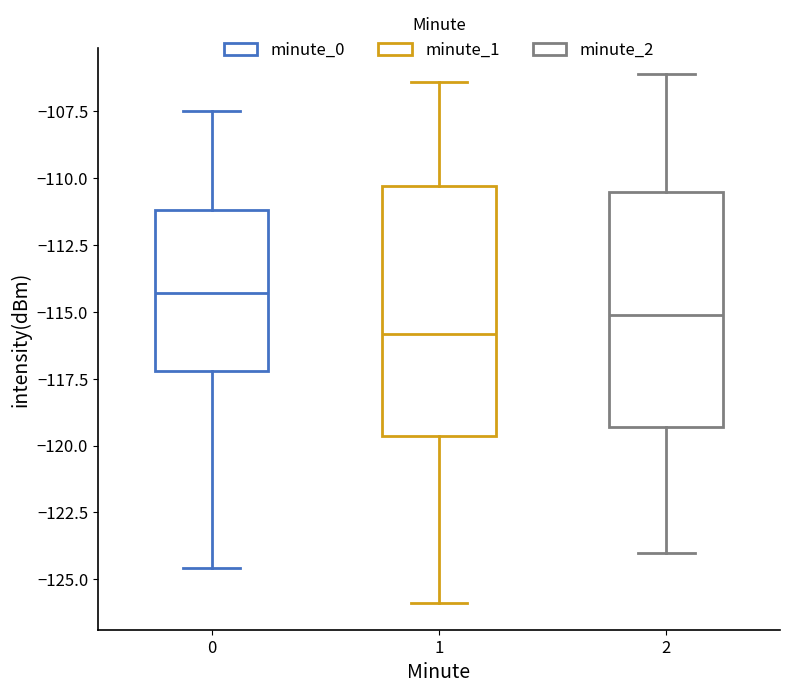

Where does the median line of the box at x = 2 sit on the y-axis? The values are not printed on the chart, so give them approximately, as read against the axis.

-115.0